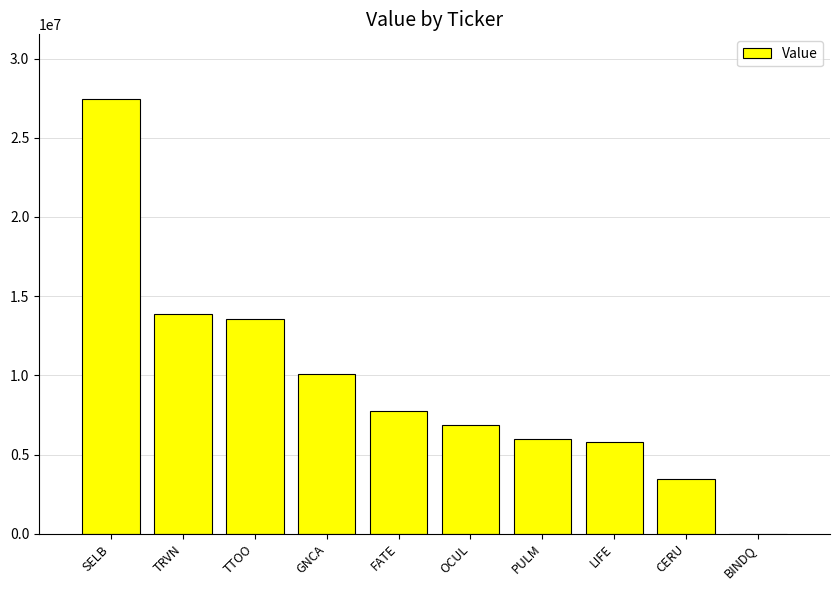

What is the greatest value displayed?

27419000